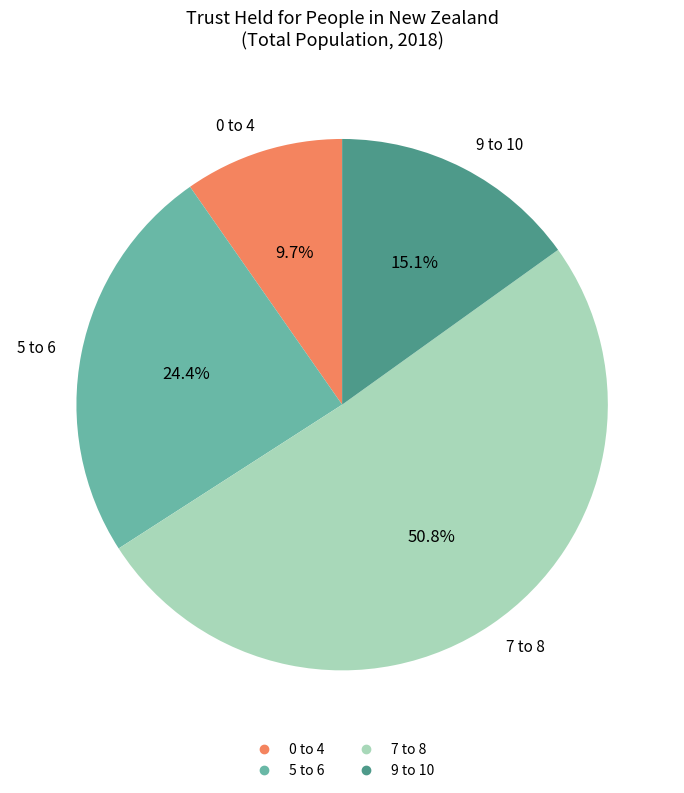

To the nearest percent, what portion does 7 to 8 represent?

51%